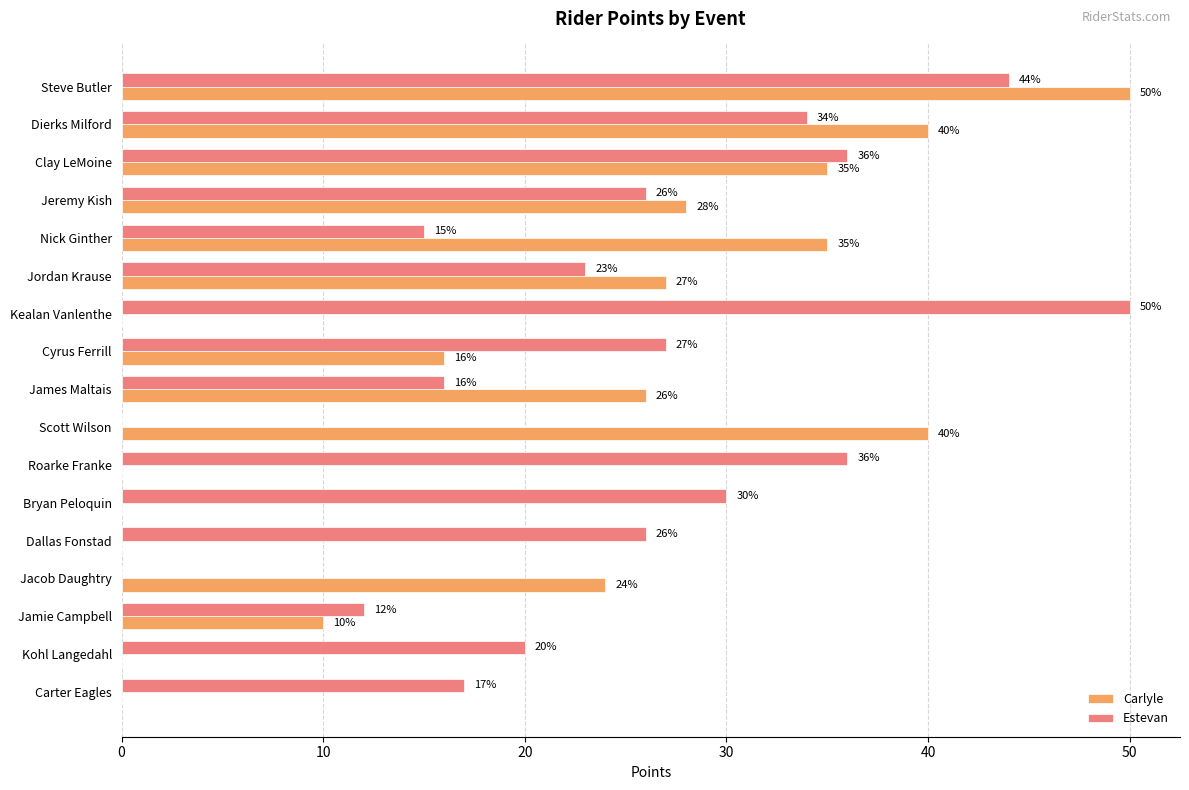

What value does the Carlyle series have at Jamie Campbell, to the nearest 5?

10